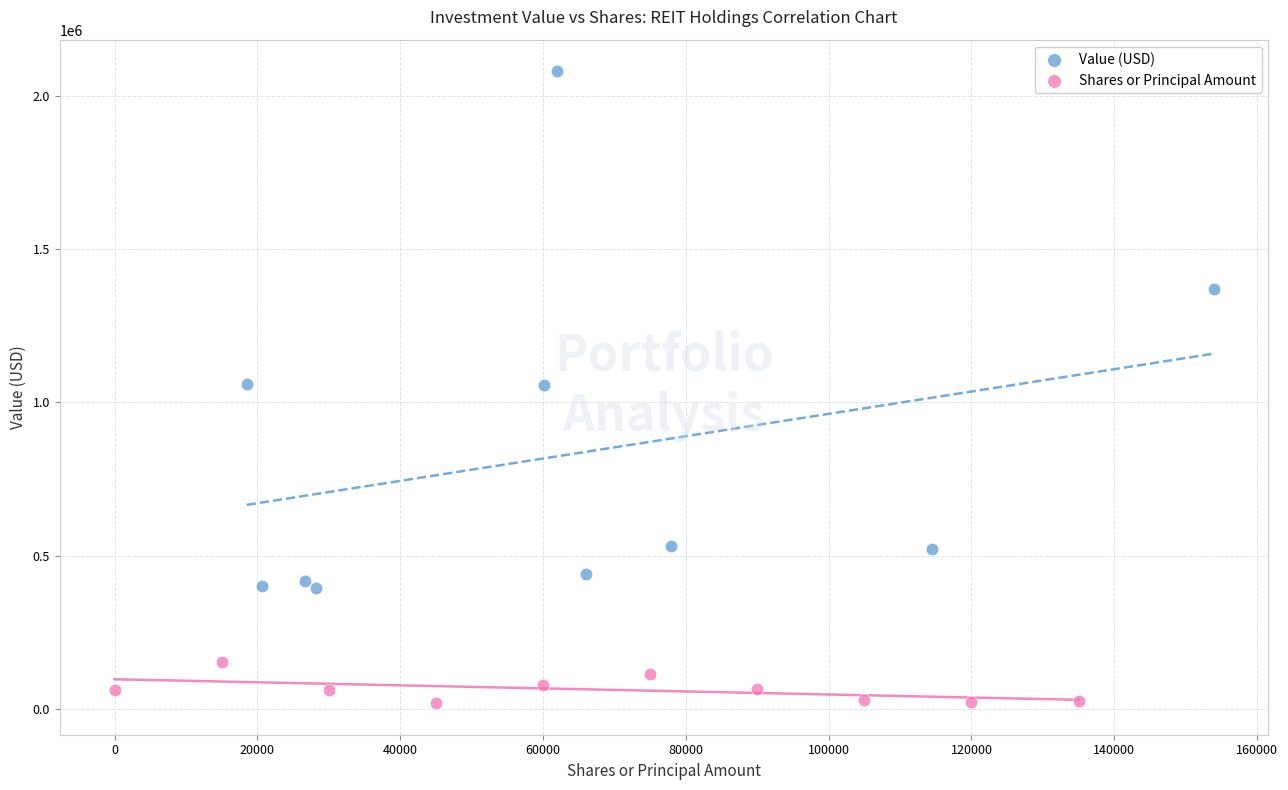

Which series contains the highest Y value?

Value (USD)